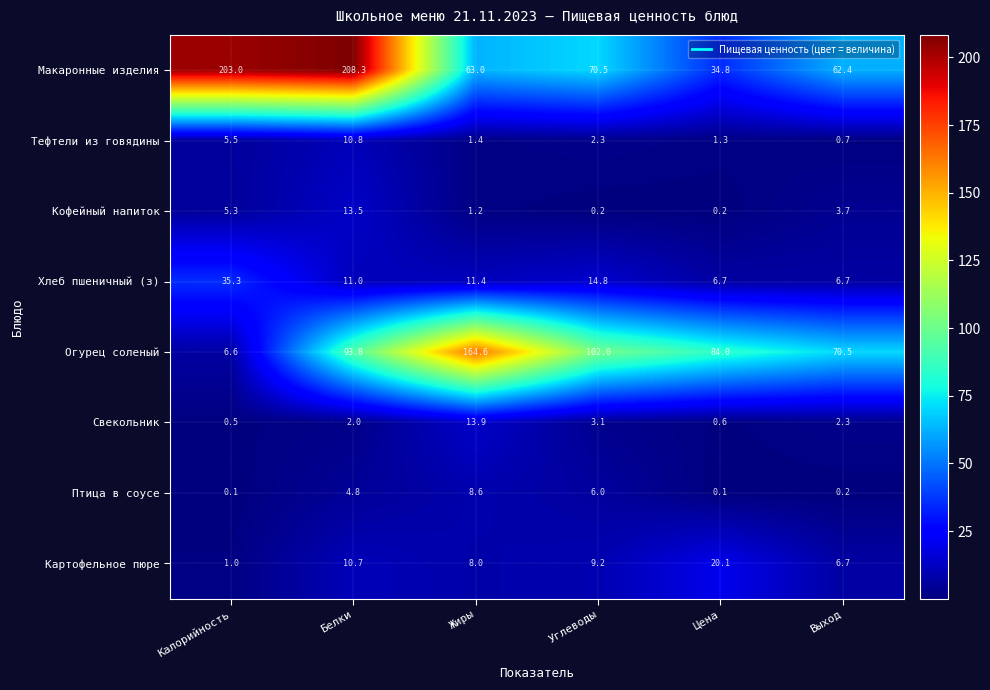

Which series has the largest range (max minus min)?

Макаронные изделия